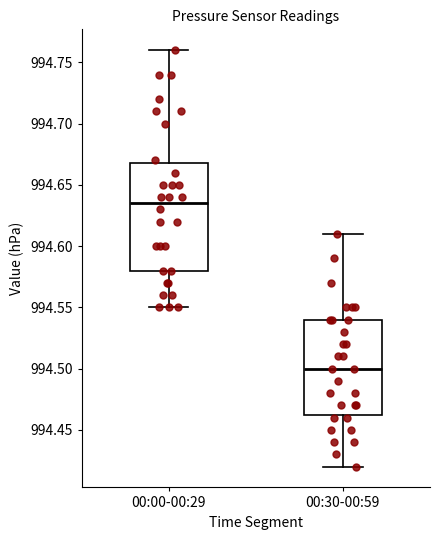

Reading left to right, read every box against the y-axis: the position of its median line, the range the box covers, and the ends of its whiskers. The values are not printed on the chart, so give them approximately, as read against the axis.

00:00-00:29: median 994.635, box 994.580 to 994.670, whiskers 994.550 to 994.760
00:30-00:59: median 994.500, box 994.465 to 994.540, whiskers 994.420 to 994.610